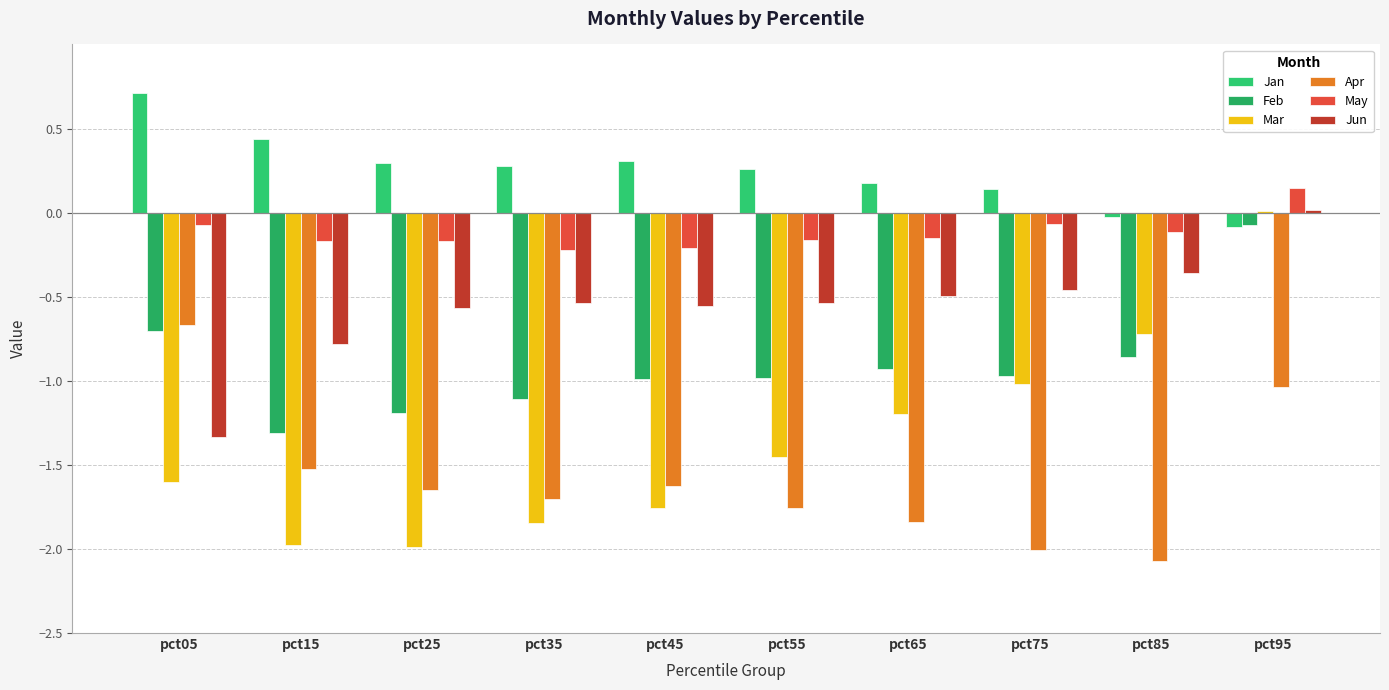

Between pct45 and pct85, which is larger?

pct45